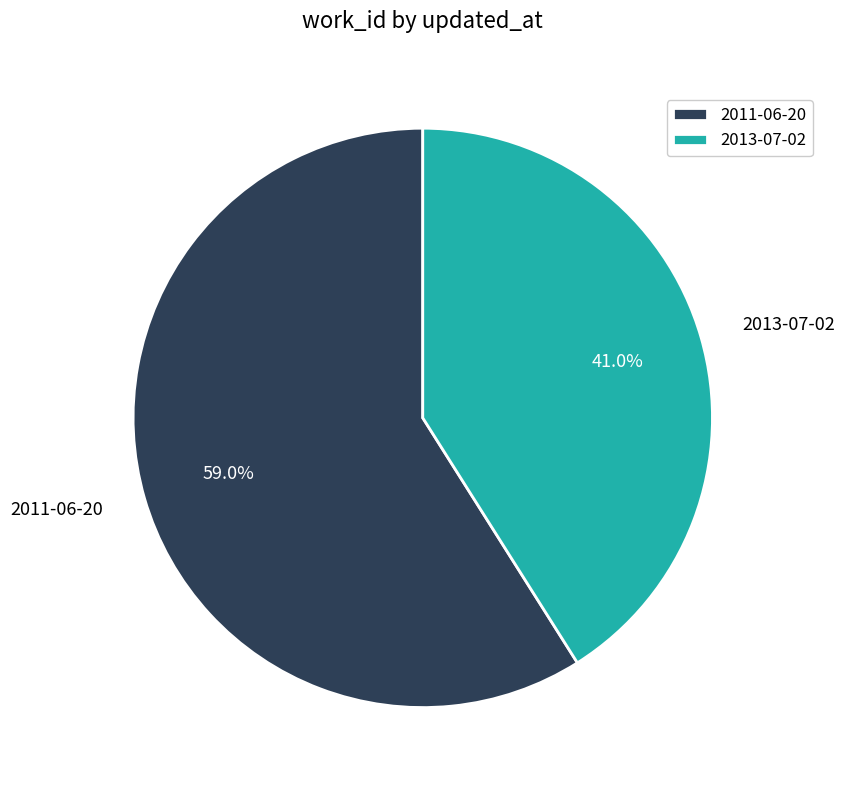

Which slice is the smallest?

2013-07-02